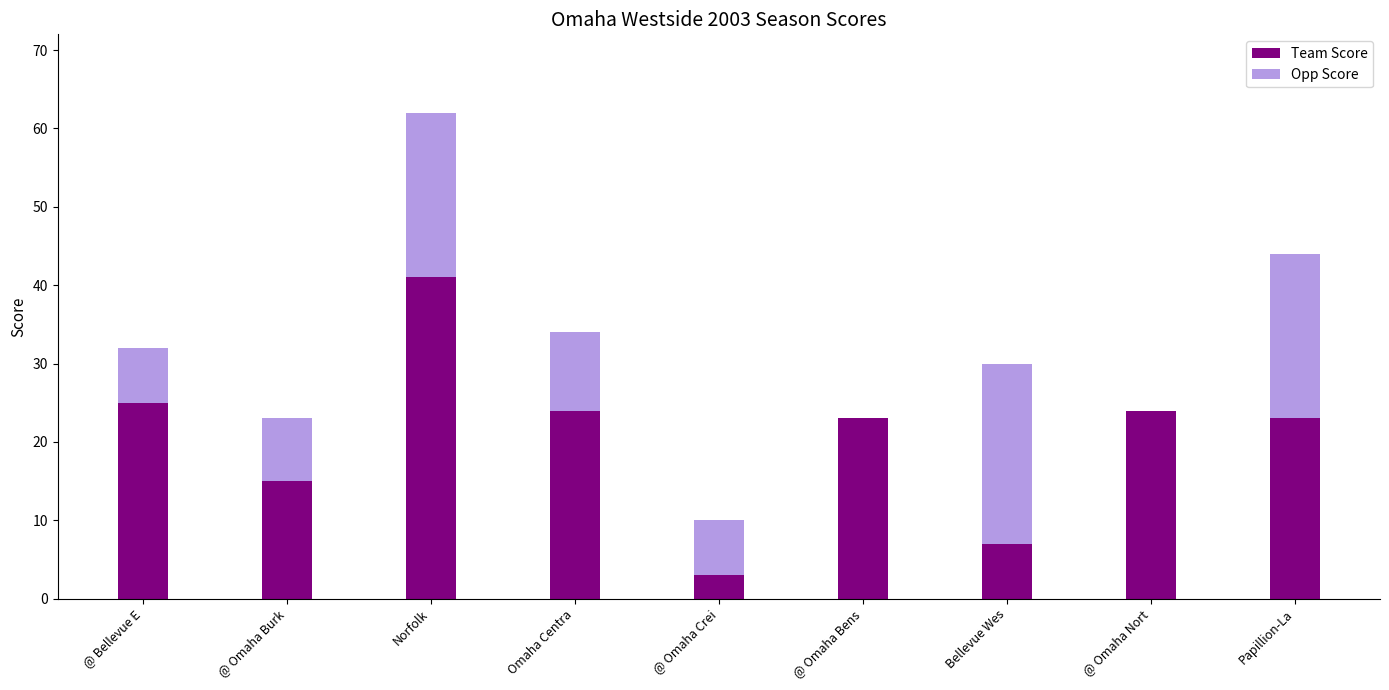

What is the sum of the Team Score values at @ Omaha Burk and @ Omaha Nort?

39